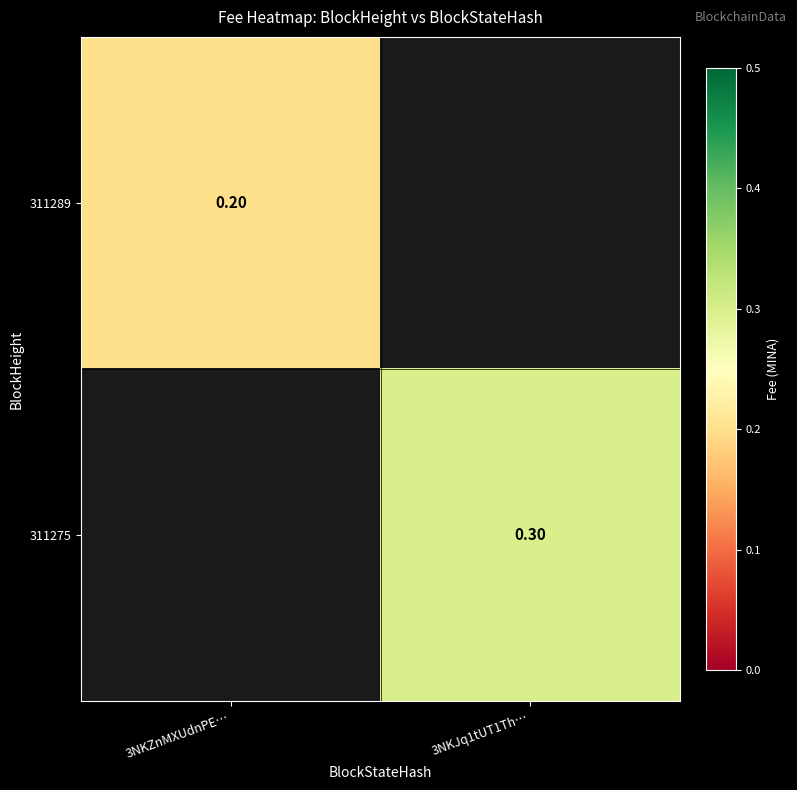

Is the value of 311289 at 3NKZnMXUdnPE… greater than the value of 311275 at 3NKJq1tUT1Th…?

No